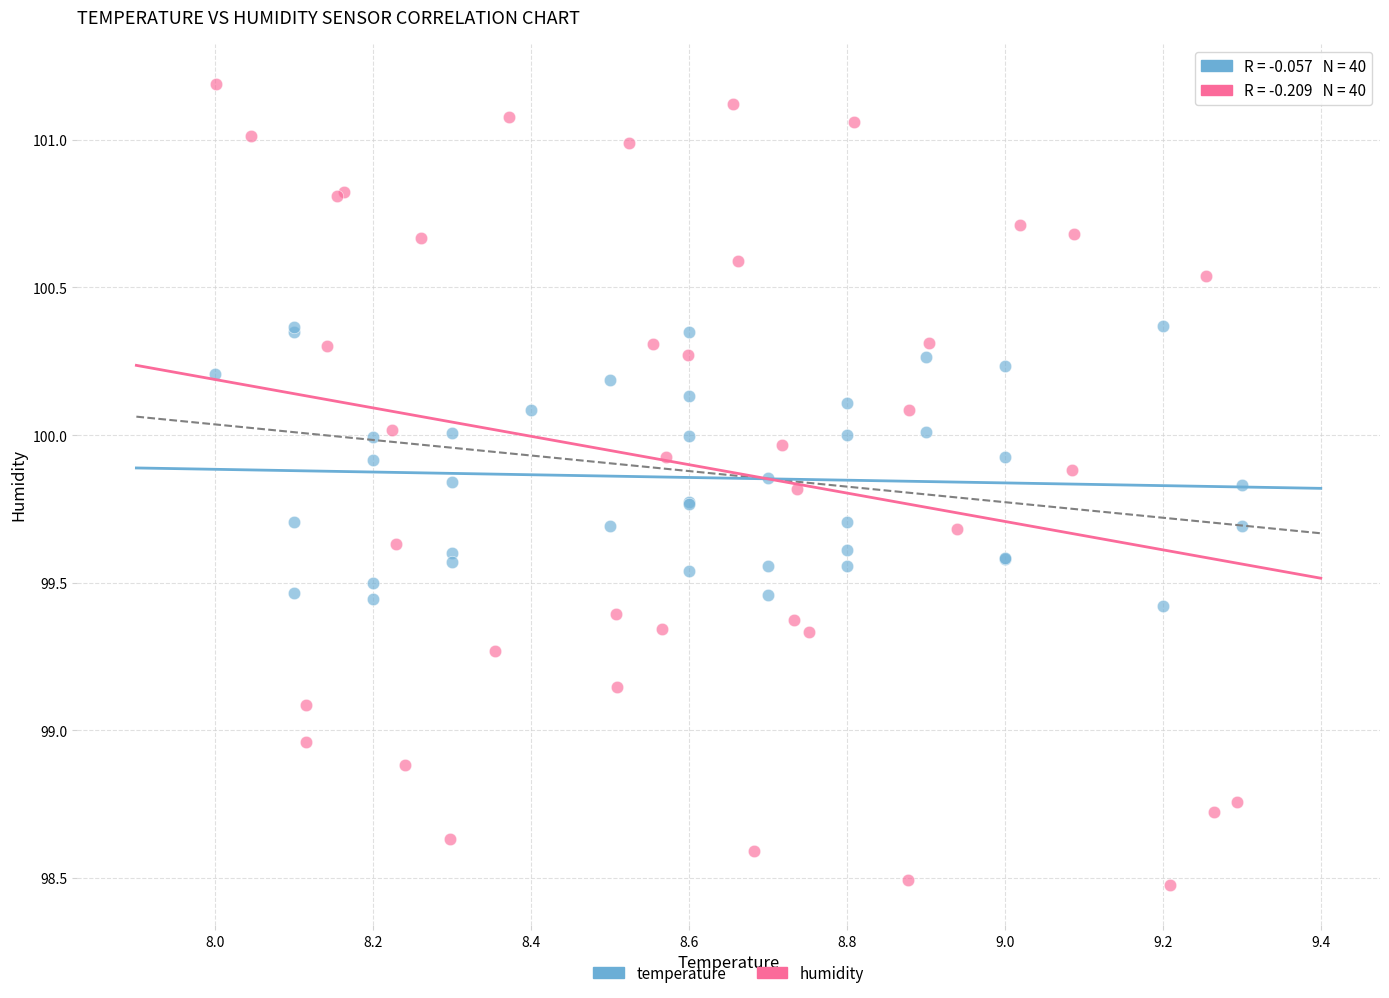

Which series contains the lowest Y value?

humidity